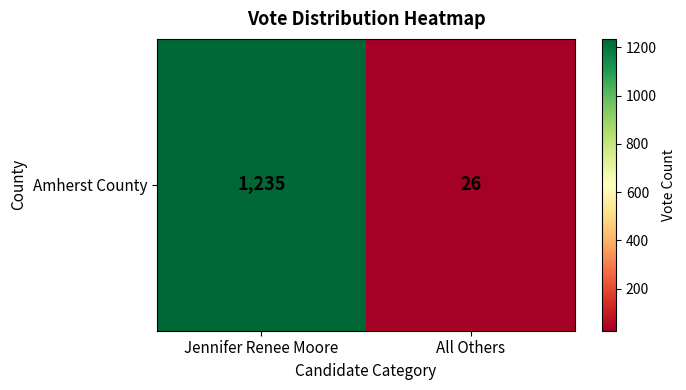

Reading left to right, extract all data points from this chart.

1235	26